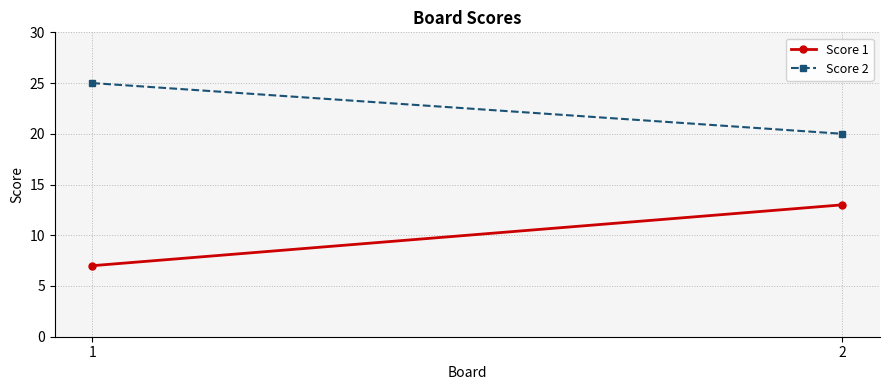

Read the Score 1 value at 2.

13